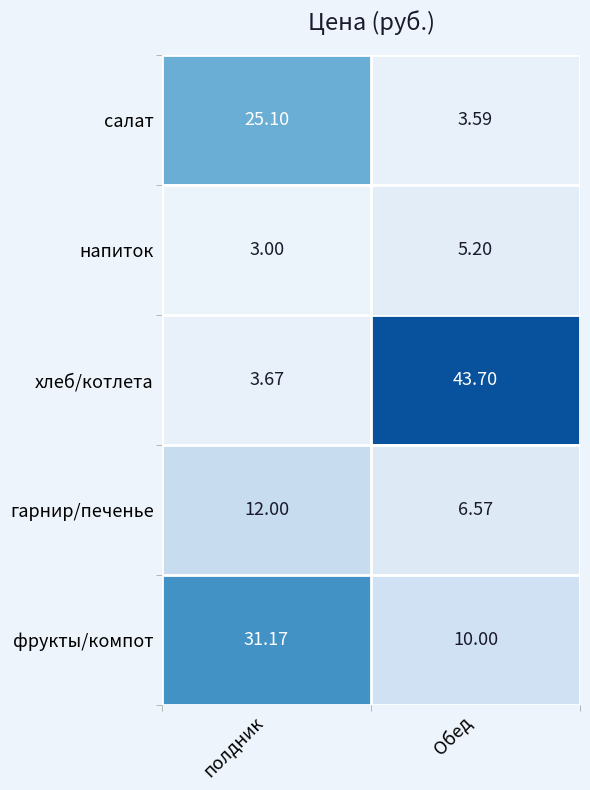

At полдник, list the series in order from largest to smallest.

фрукты/компот, салат, гарнир/печенье, хлеб/котлета, напиток